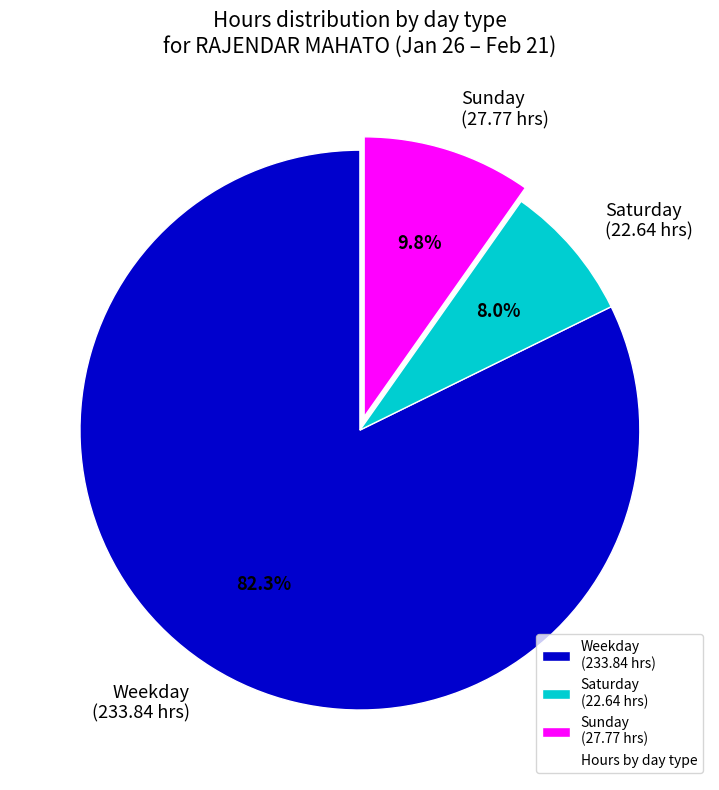

What percentage do Saturday (22.64 hrs) and Weekday (233.84 hrs) together represent?

90.2%